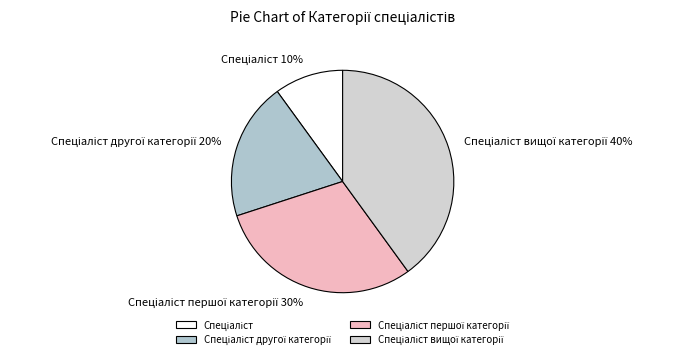

To the nearest percent, what is the difference between the largest and smallest slice percentages?

30%